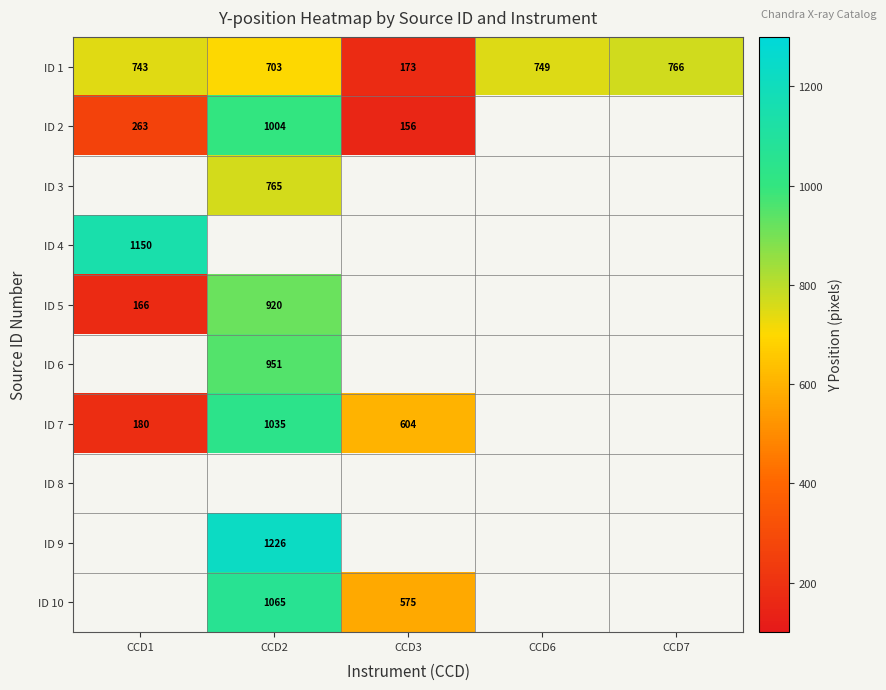

At how many categories does at least one series exceed 456?

5